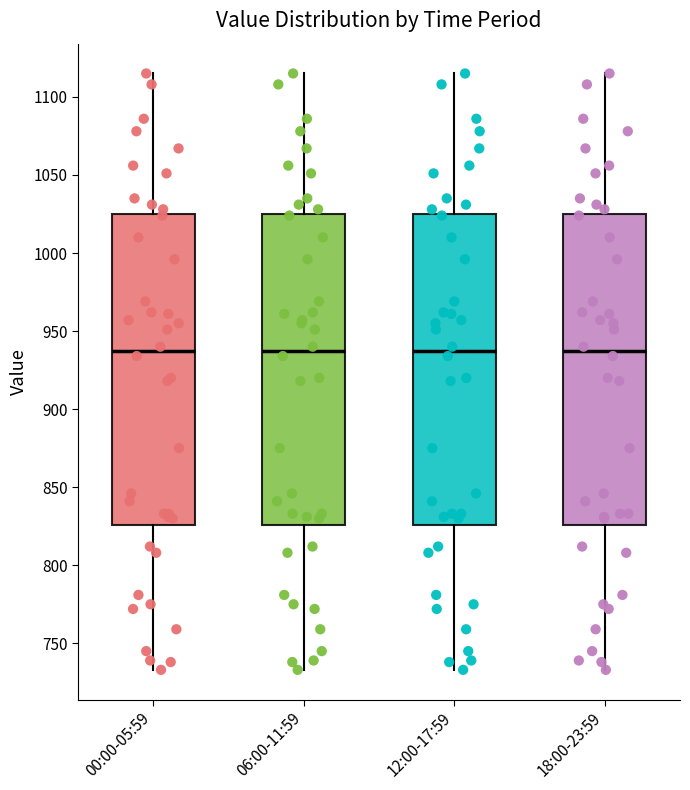

Reading left to right, read every box against the y-axis: the position of its median line, the range the box covers, and the ends of its whiskers. The values are not printed on the chart, so give them approximately, as read against the axis.

00:00-05:59: median 935, box 825 to 1025, whiskers 735 to 1115
06:00-11:59: median 935, box 825 to 1025, whiskers 735 to 1115
12:00-17:59: median 935, box 825 to 1025, whiskers 735 to 1115
18:00-23:59: median 935, box 825 to 1025, whiskers 735 to 1115